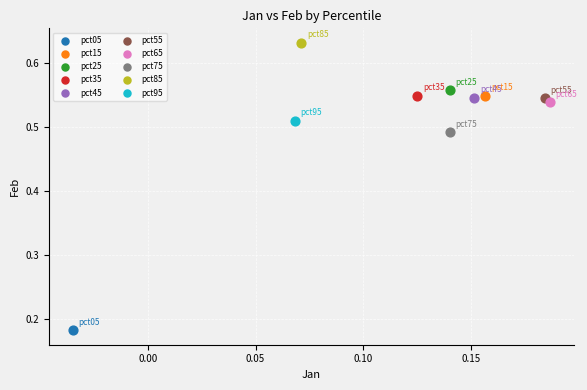

Which series reaches the minimum Y coordinate?

pct05